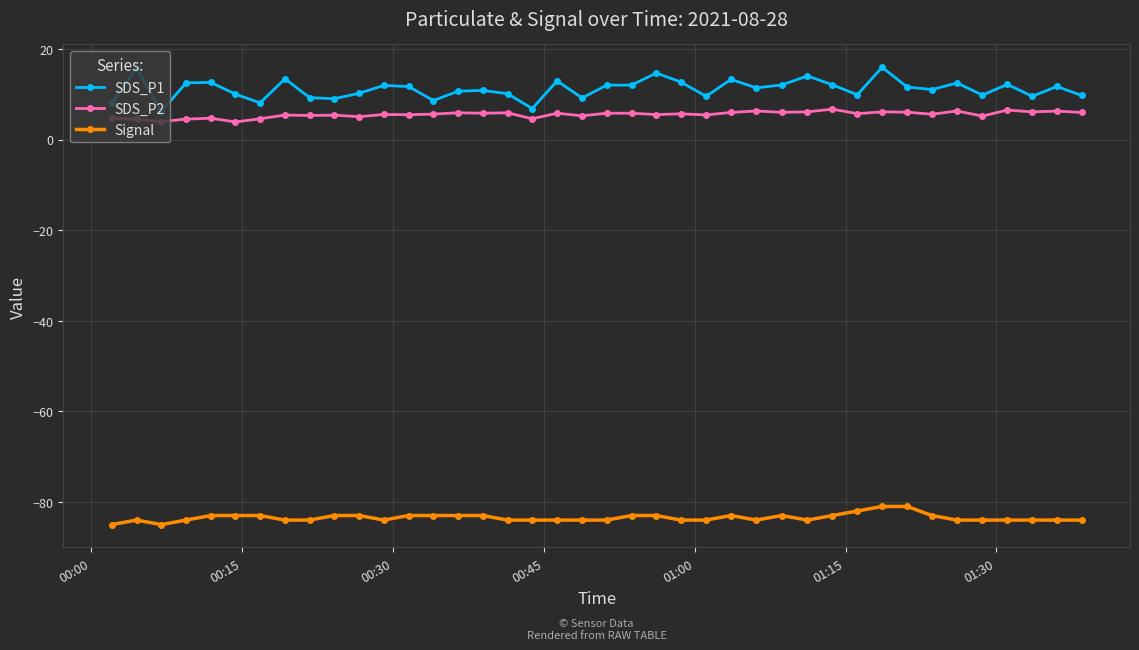

What is the value of the SDS_P2 point at the 14th from the left?

5.6